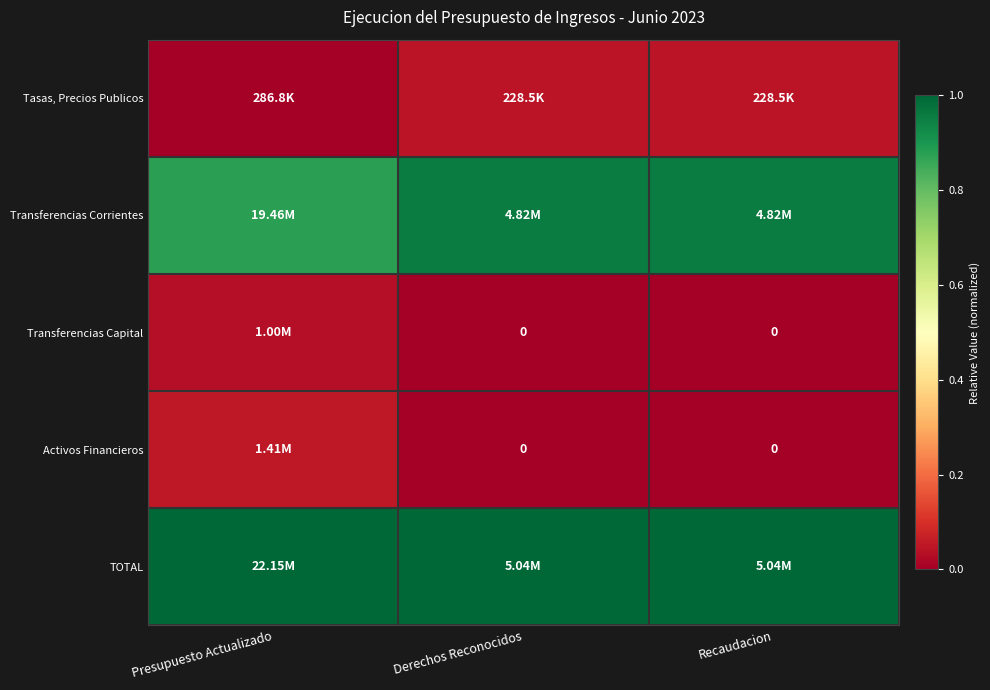

Count the Transferencias Corrientes values in the range 0 to 1.

3